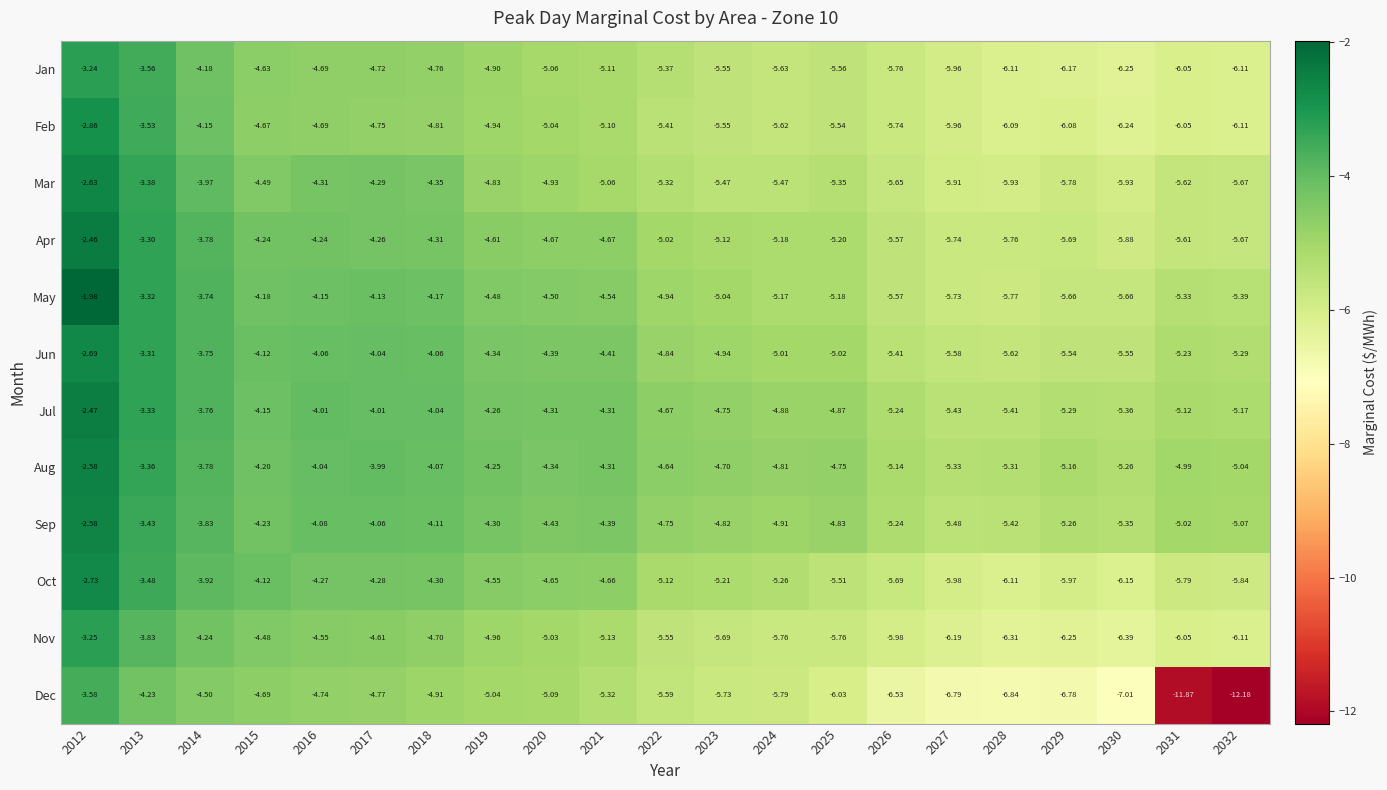

Which label corresponds to the smallest value in the chart?

2032